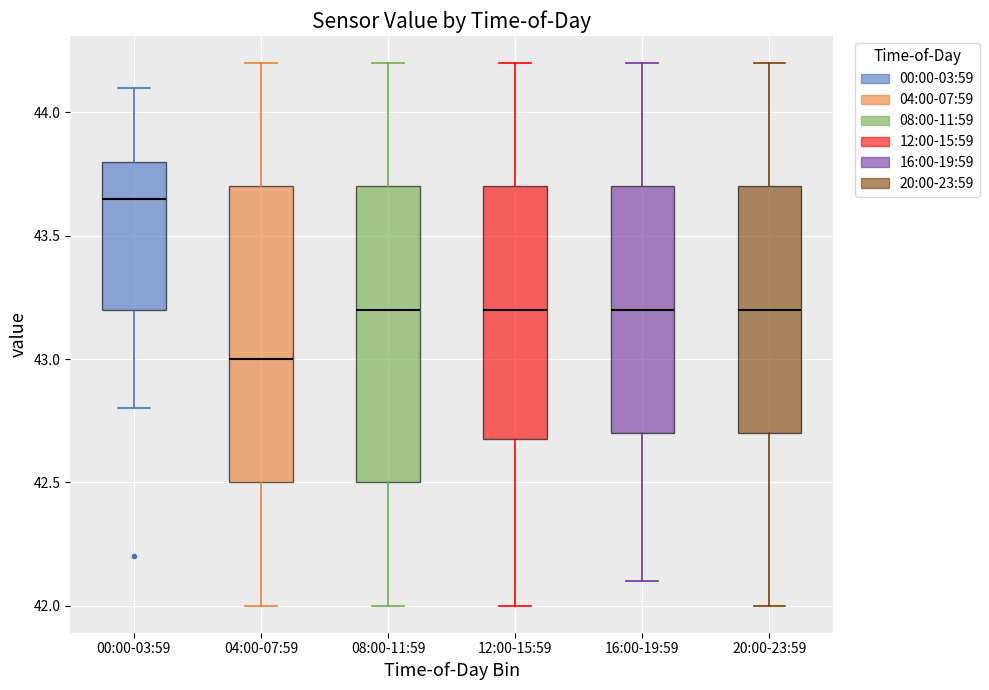

Where does the lower whisker of the box for 08:00-11:59 end on the y-axis? The values are not printed on the chart, so give them approximately, as read against the axis.

42.00